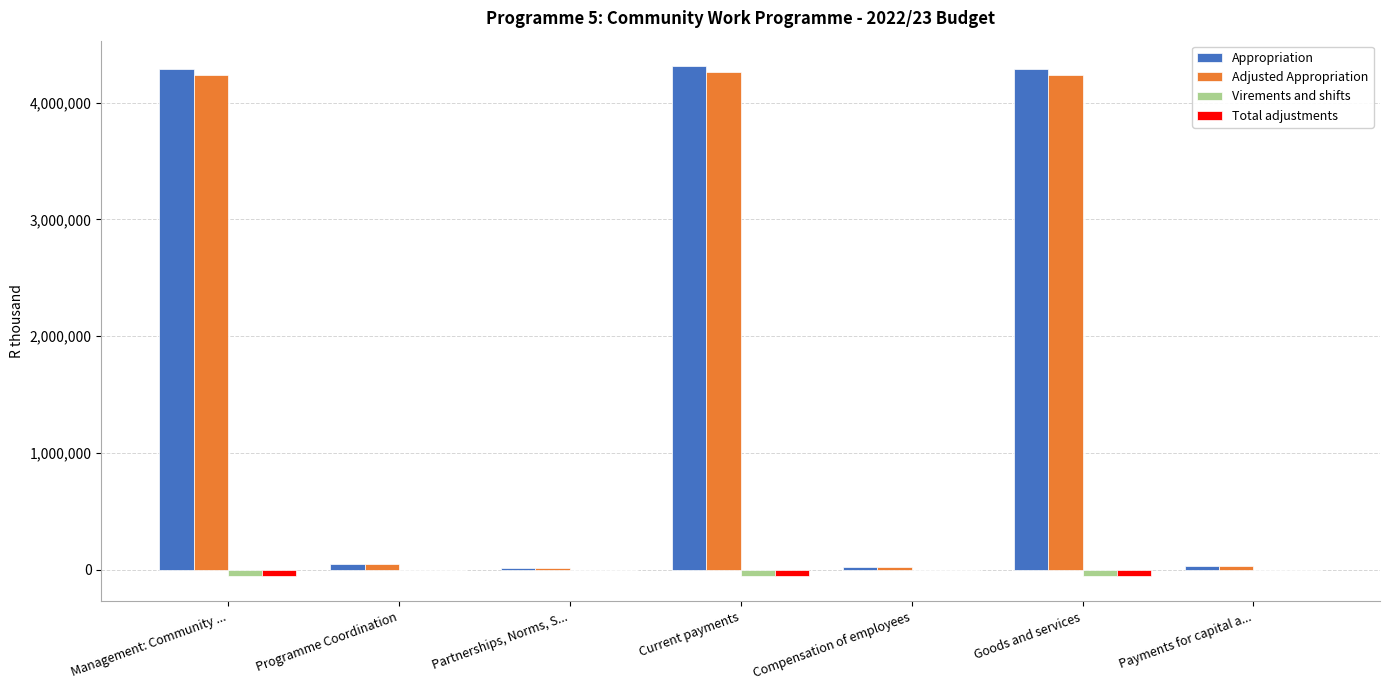

How many categories are shown in the chart?

7